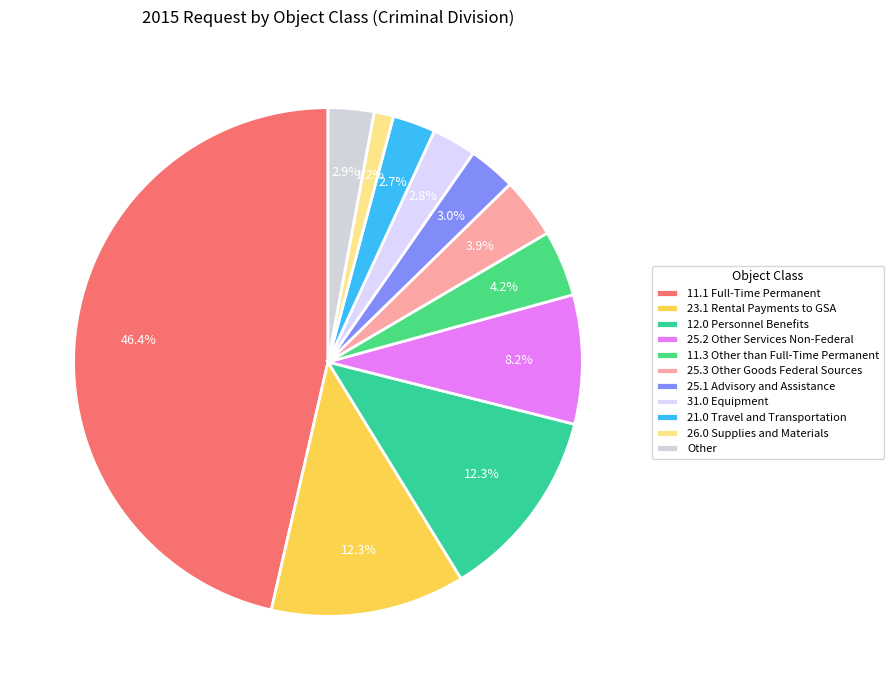

Is there a majority slice in this chart?

No